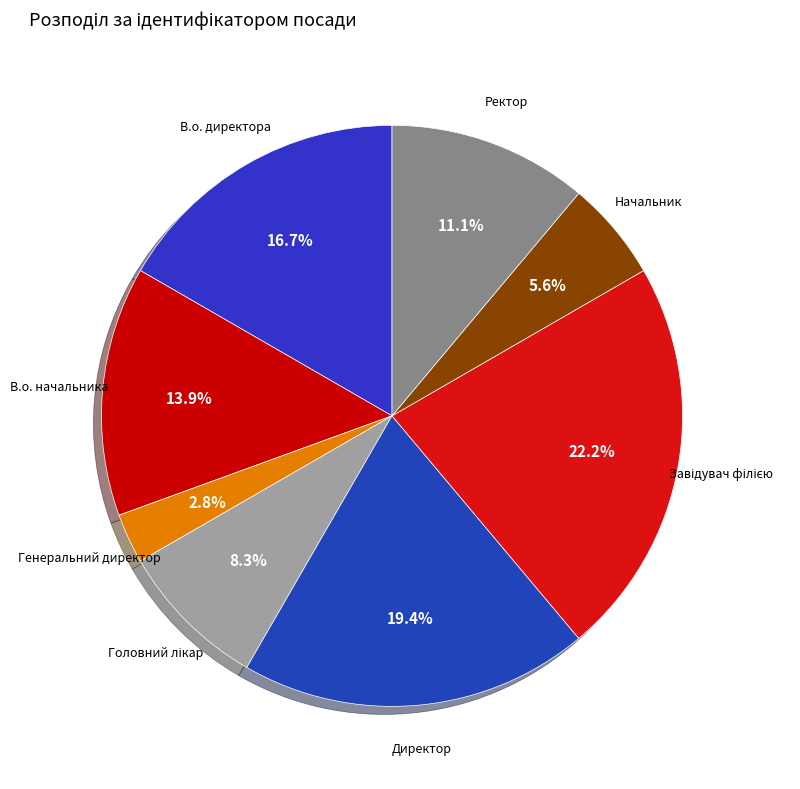

Which slice is the largest?

Завідувач філією